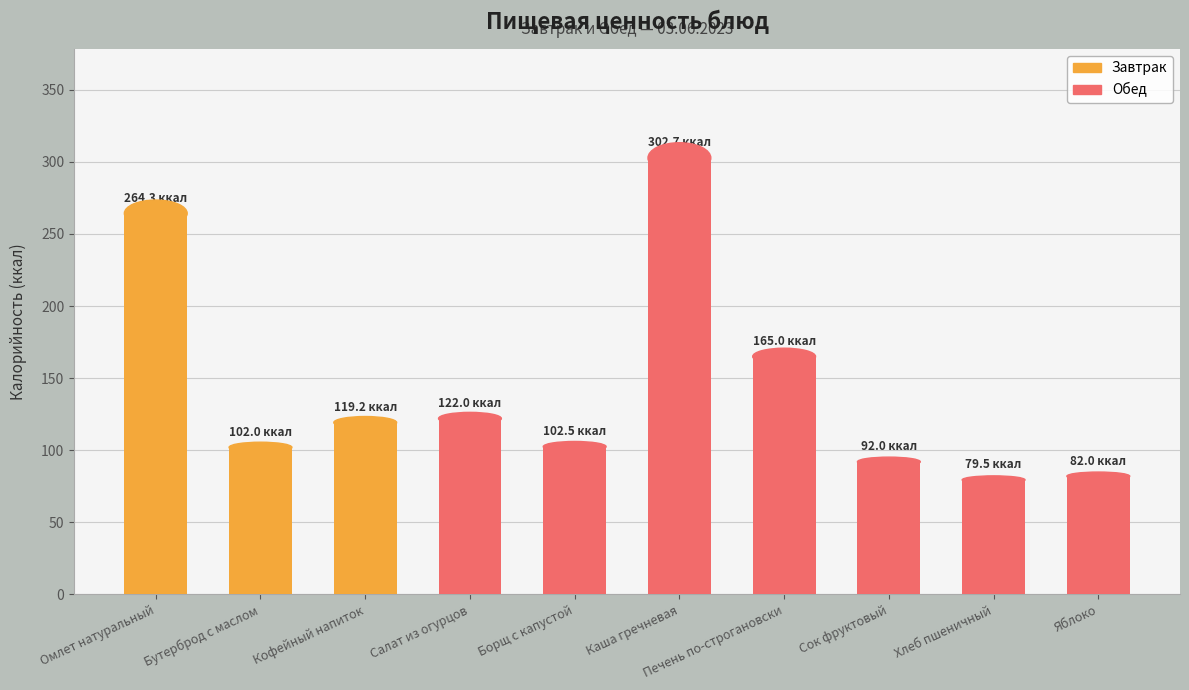

Are the bars horizontal?

No